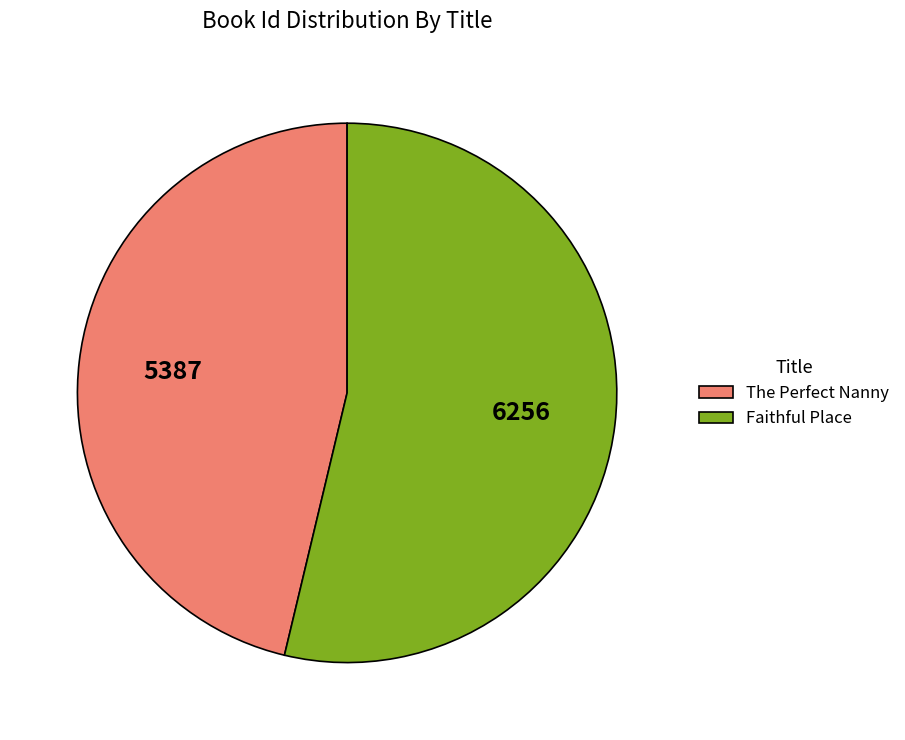

Between Faithful Place and The Perfect Nanny, which is larger?

Faithful Place